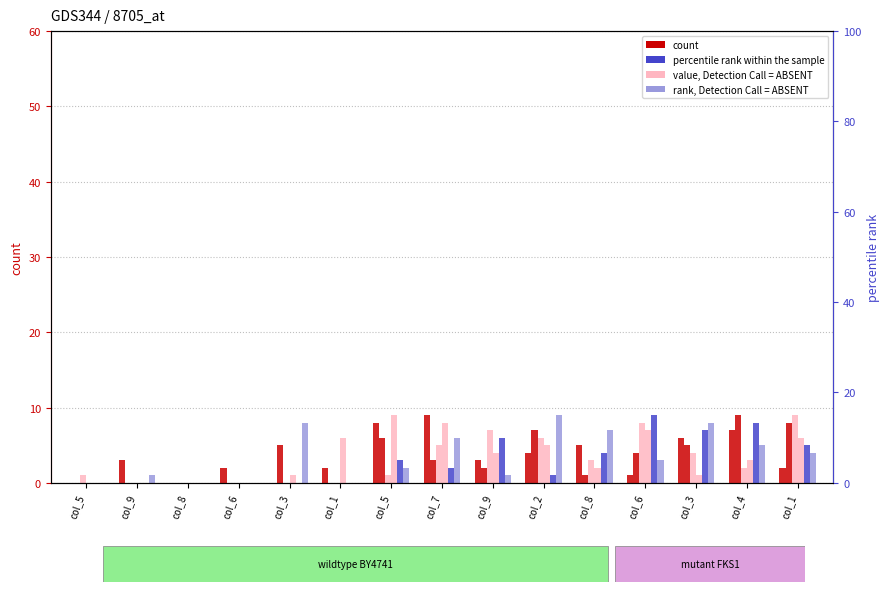

Which has a higher value, col_5 or col_3?

col_5